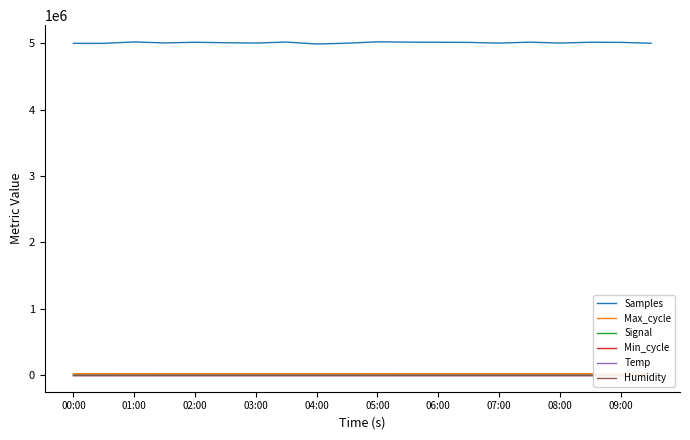

What is the lowest value of the Samples series?

4989672